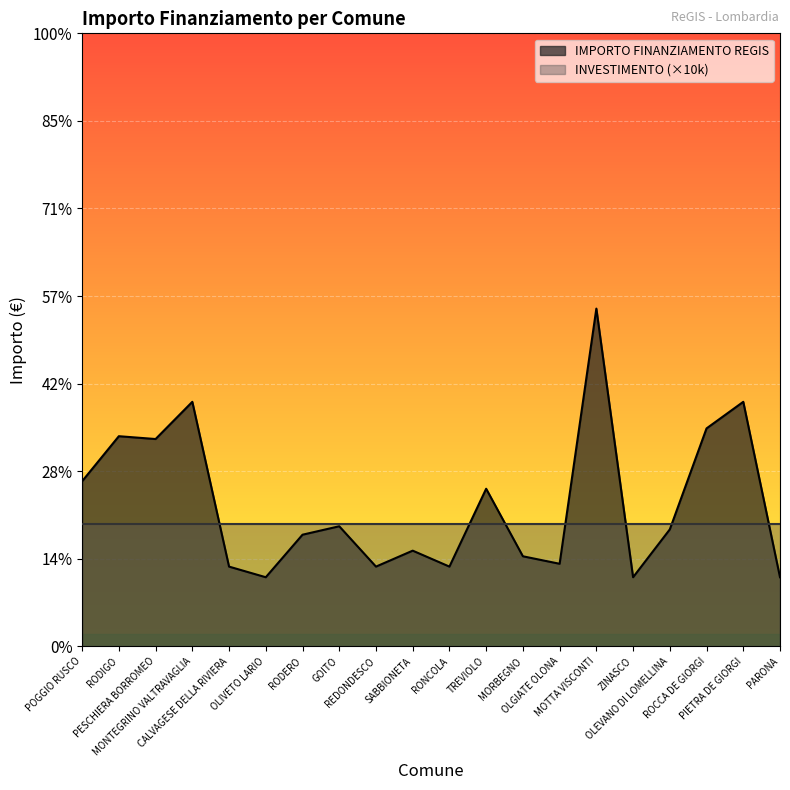

What are all the series names shown in the legend?

IMPORTO FINANZIAMENTO REGIS, INVESTIMENTO (×10k)